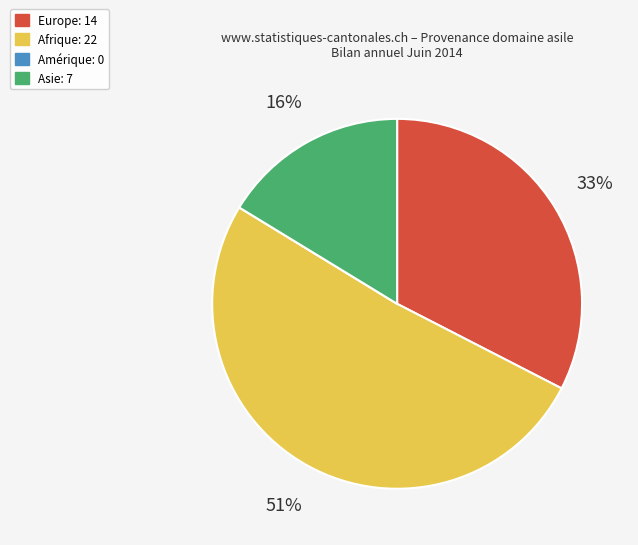

Between Afrique and Asie, which is larger?

Afrique